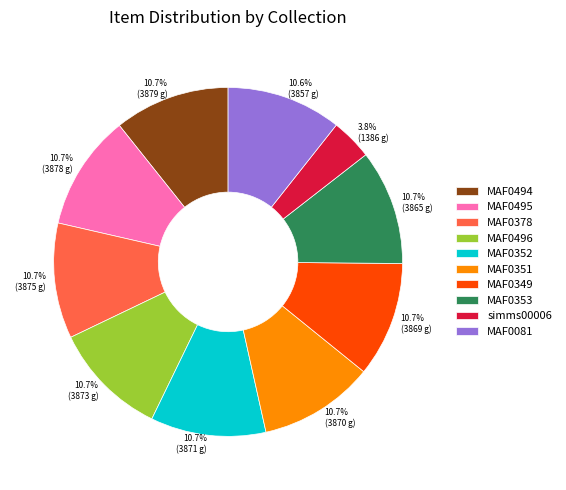

Does MAF0352 represent more than half of the total?

No